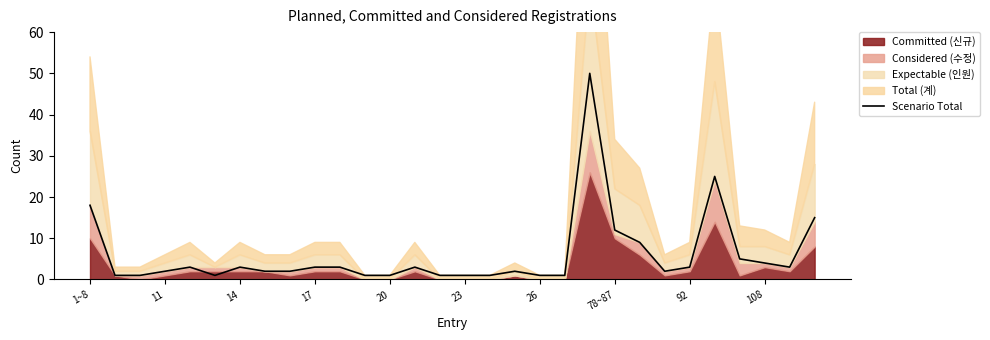

What is the highest value of the Scenario Total series?

50